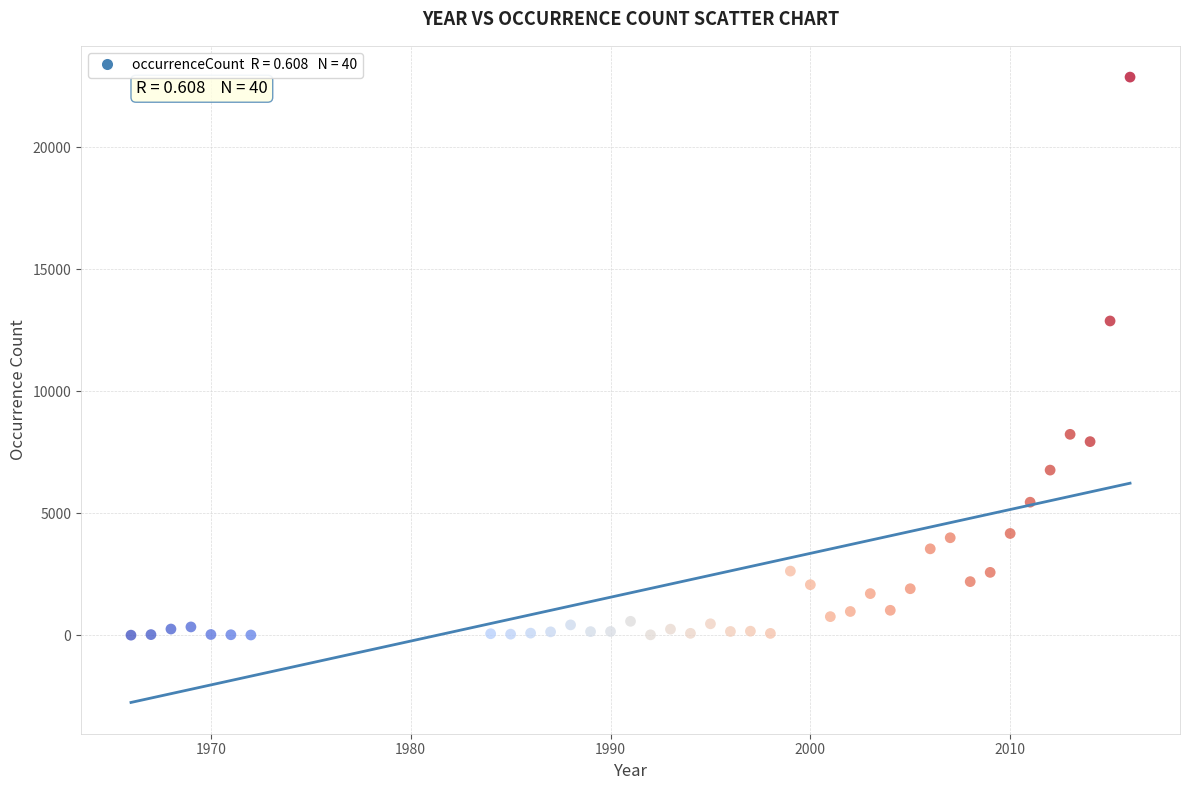

What is the range of X values (max minus min)?

50